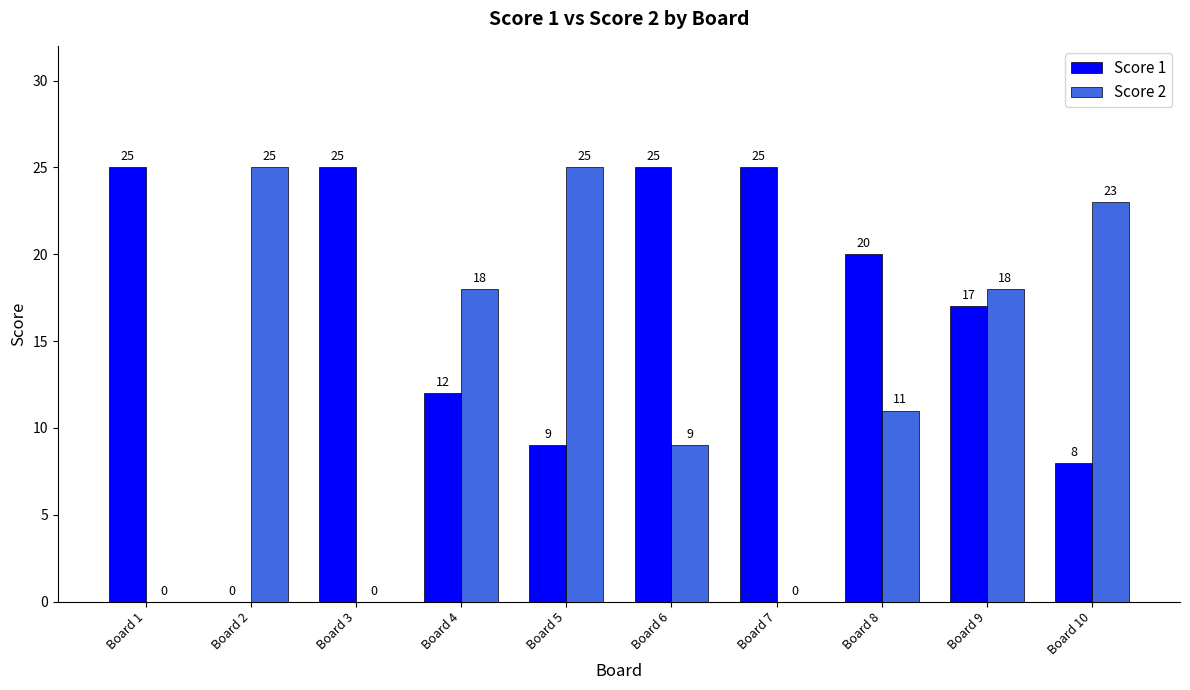

At which category is the sum across all series the highest?

Board 9